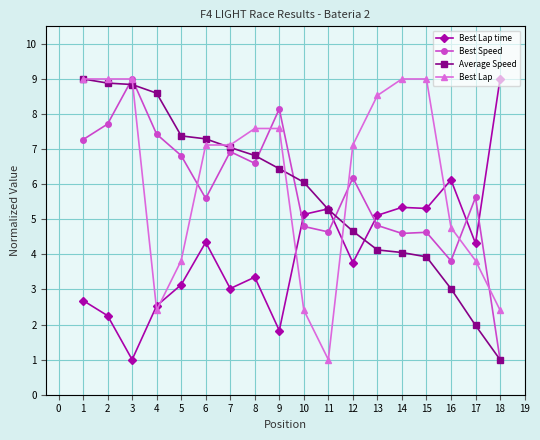

What is the spread (max minus min) of values at 8?

4.2